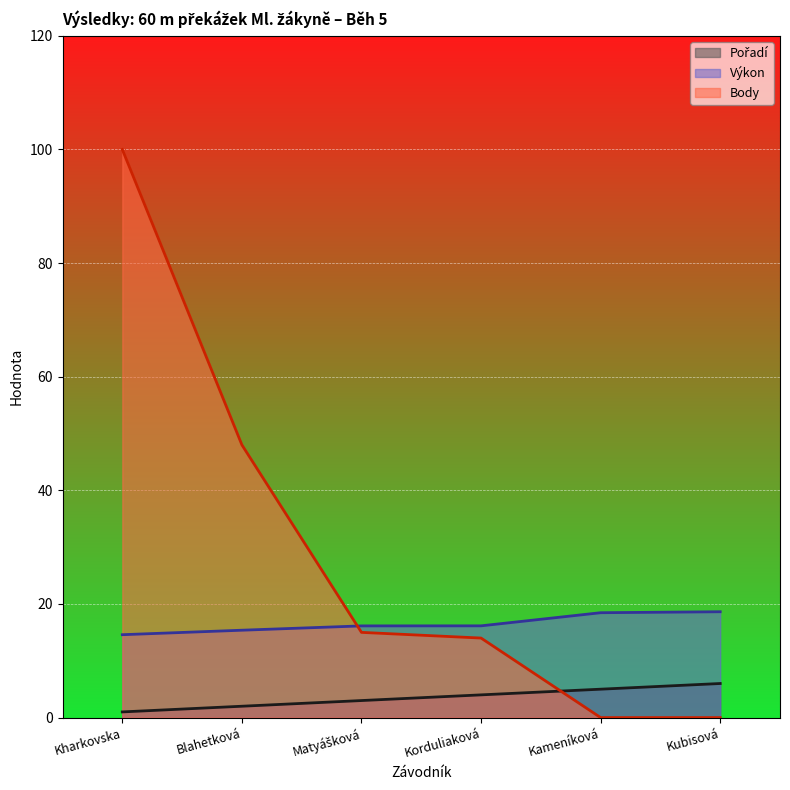

True or false: Pořadí and Výkon cross at least once.

False